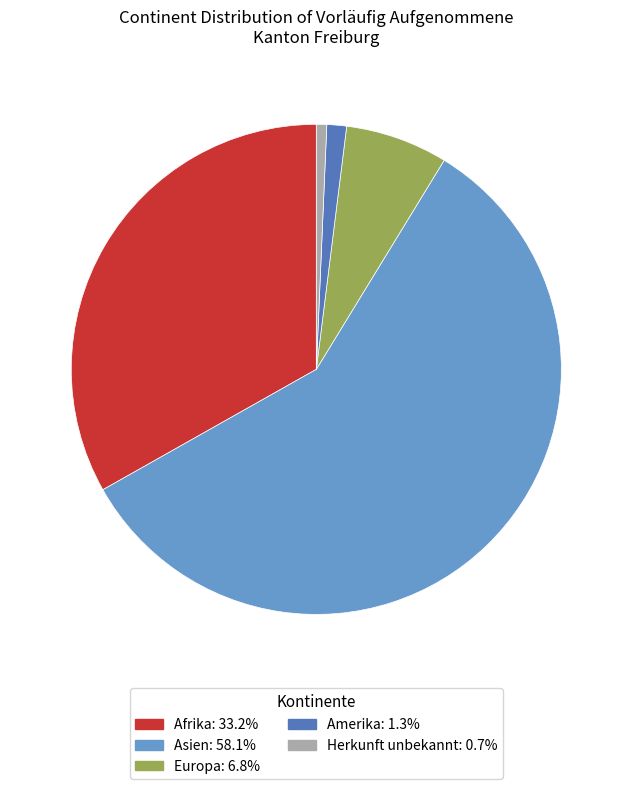

Does Afrika represent more than half of the total?

No